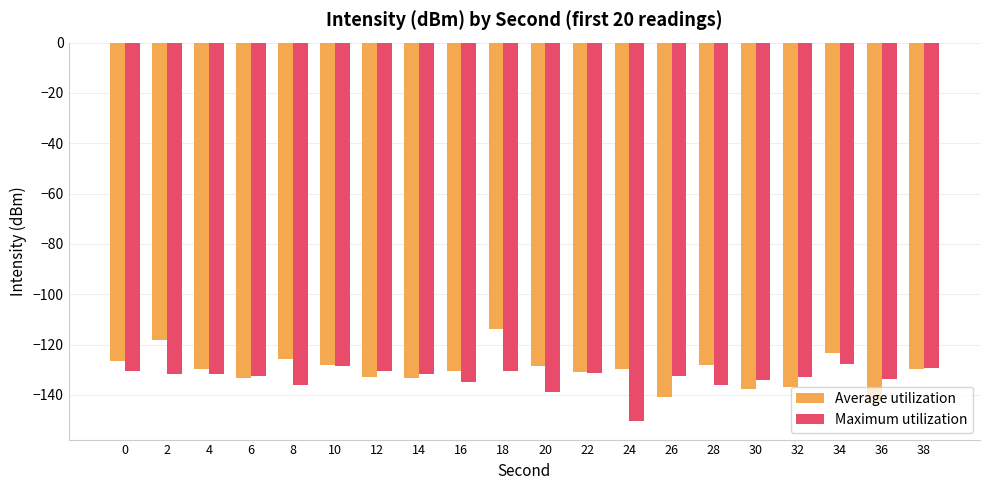

Does the chart contain any negative values?

Yes